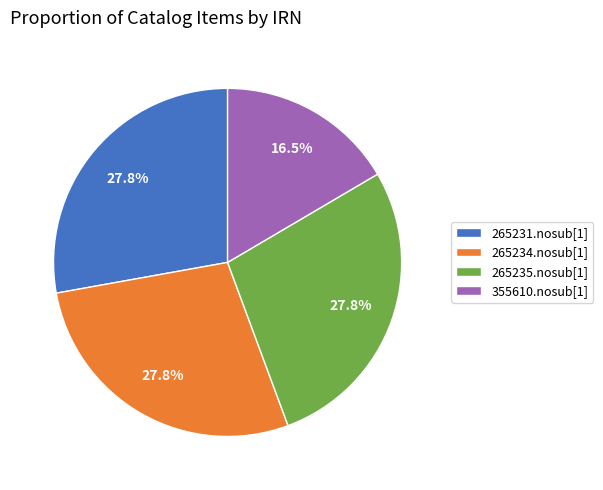

Is it true that 265235.nosub[1] is 28% of the pie?

True